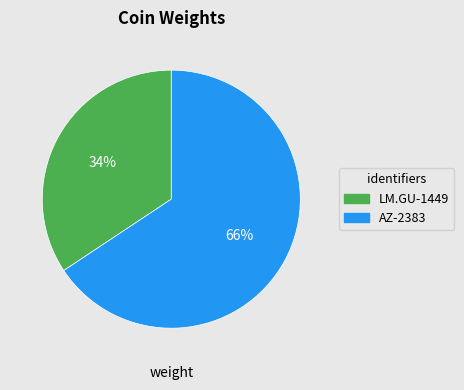

To the nearest percent, what is the combined percentage of LM.GU-1449 and AZ-2383?

100%